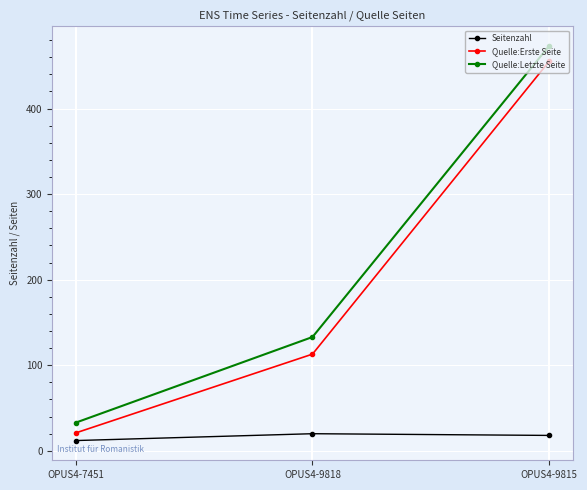

Which series changed the most between OPUS4-9818 and OPUS4-9815?

Quelle:Erste Seite